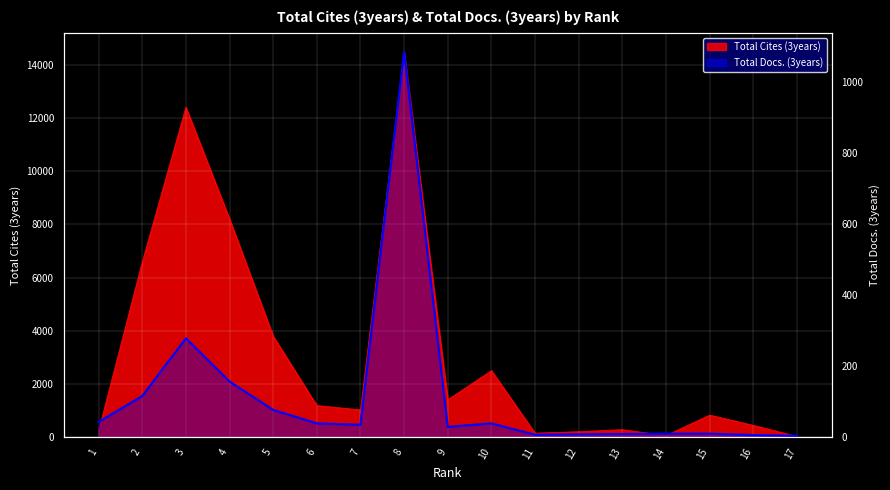

Reading left to right, list all the values displayed in this chart.

1=43	2=116	3=279	4=157	5=77	6=39	7=35	8=1086	9=29	10=39	11=7	12=8	13=9	14=10	15=10	16=6	17=4